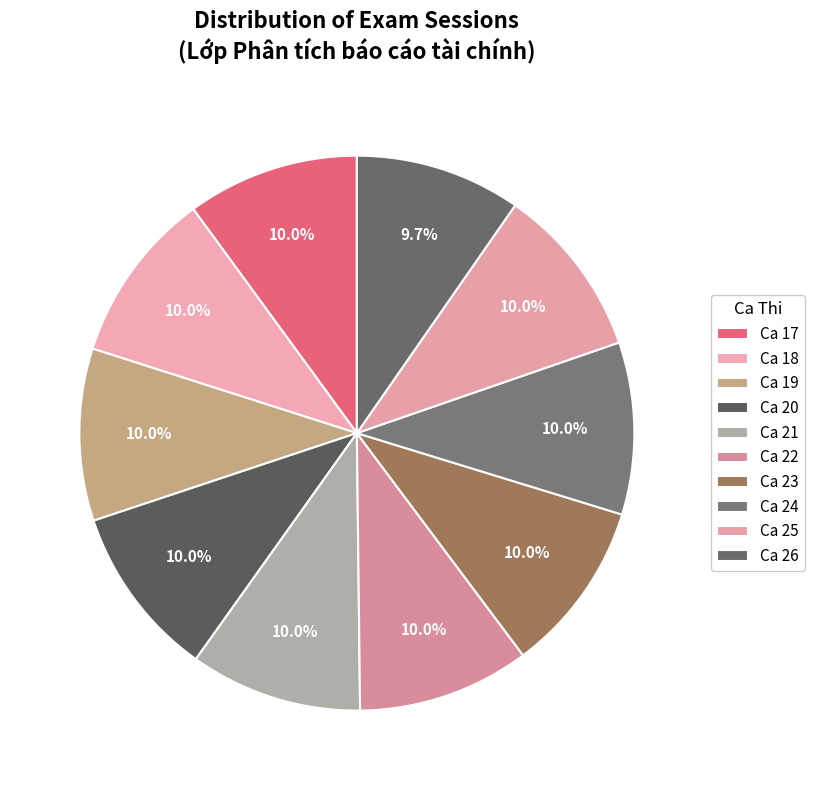

What percentage do Ca 24 and Ca 17 together represent?

20.1%